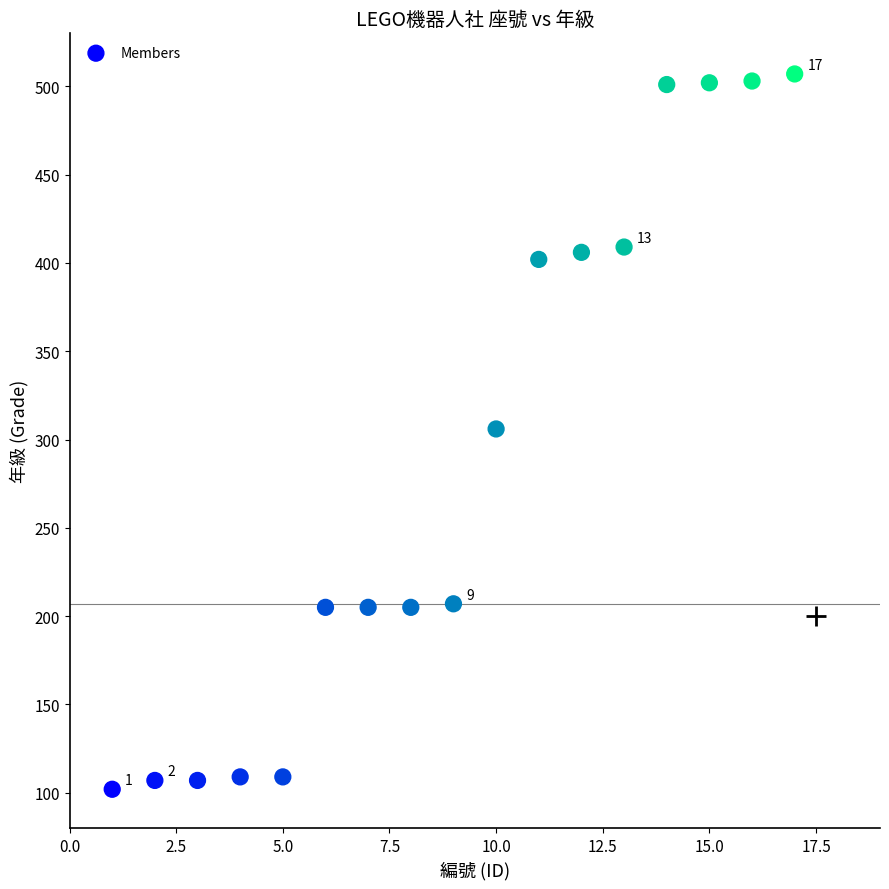

What is the range of Y values (max minus min)?

405